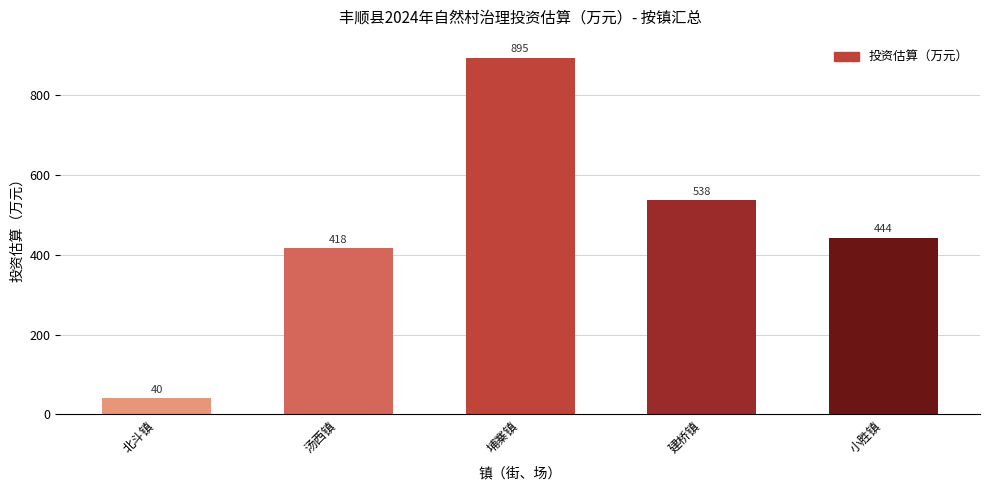

List the labels in order of value, smallest first.

北斗镇, 汤西镇, 小胜镇, 建桥镇, 埔寨镇